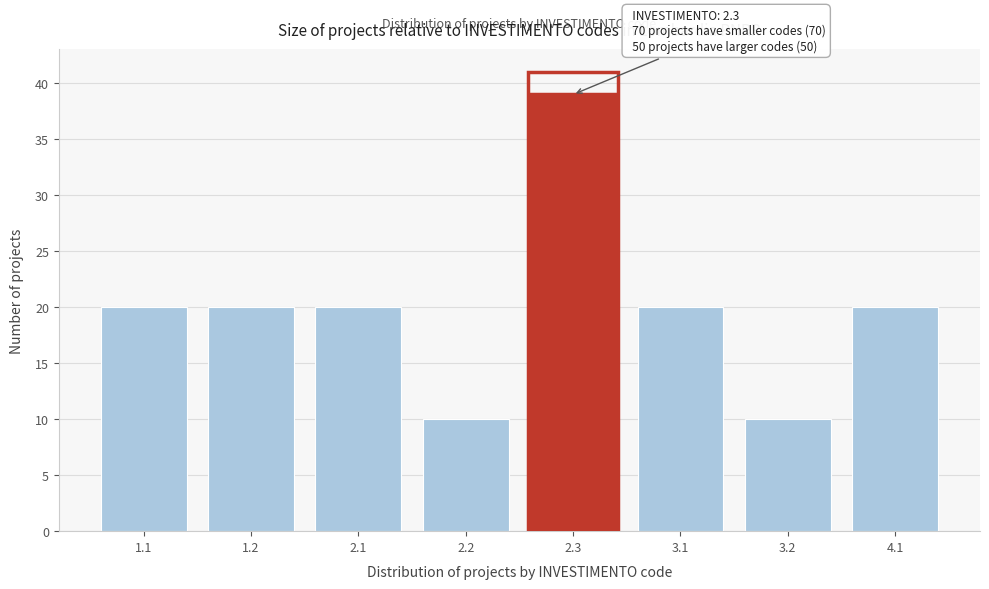

Reading left to right, what are all the values shown in this chart?

20	20	20	10	39	20	10	20